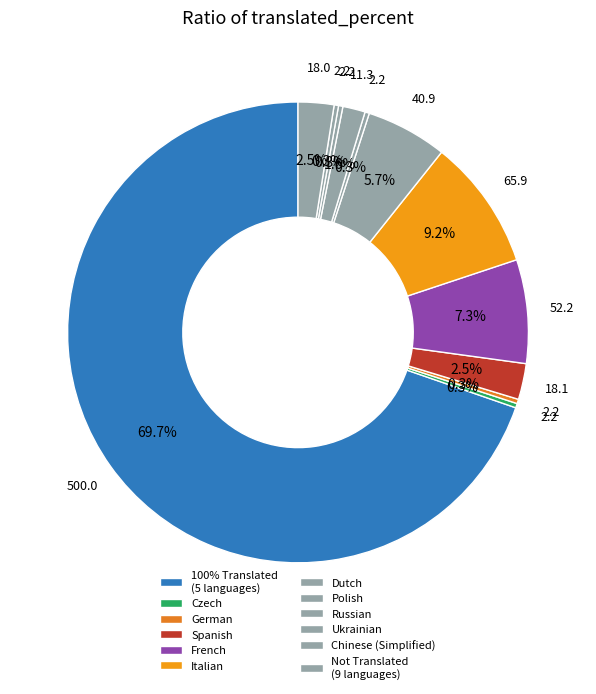

How many segments does this pie chart have?

12